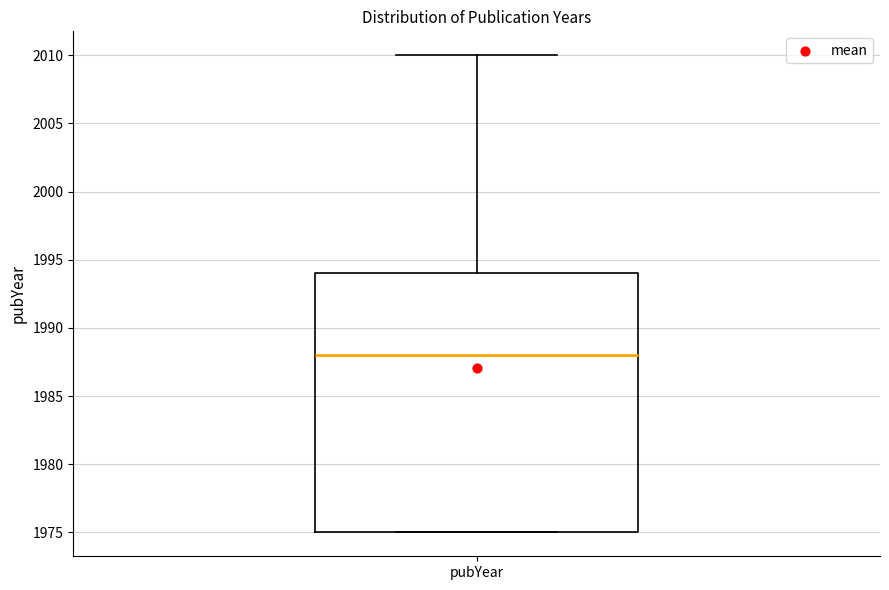

Read this box plot against the y-axis: the position of the median line, the range covered by the box, and the ends of both whiskers. The values are not printed on the chart, so give them approximately, as read against the axis.

median 1988, box 1975 to 1994, whiskers 1975 to 2010